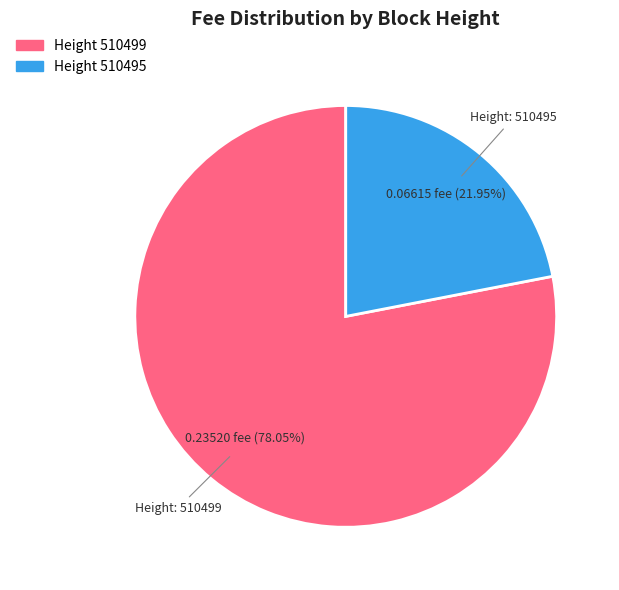

Is there a majority slice in this chart?

Yes